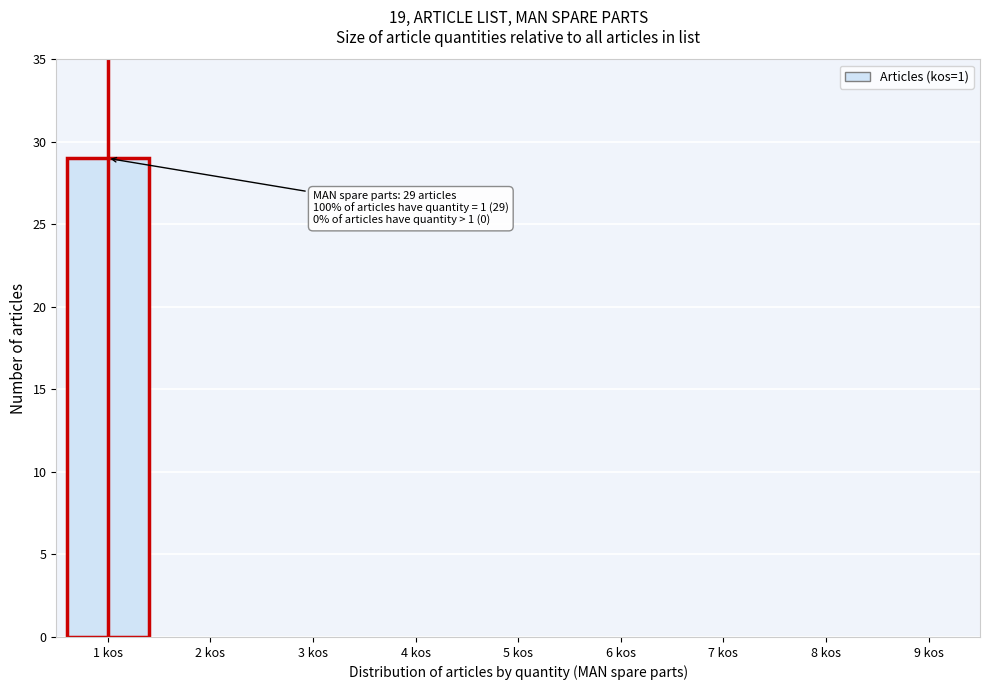

Reading left to right, extract all data points from this chart.

1 kos=29	2 kos=0	3 kos=0	4 kos=0	5 kos=0	6 kos=0	7 kos=0	8 kos=0	9 kos=0